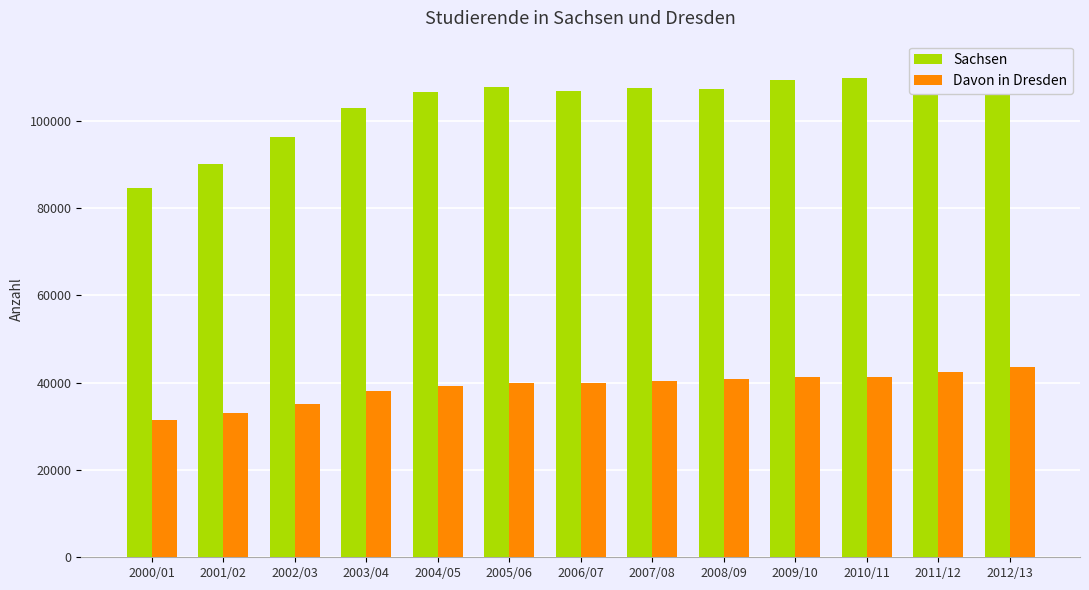

At how many categories does at least one series exceed 75691?

13